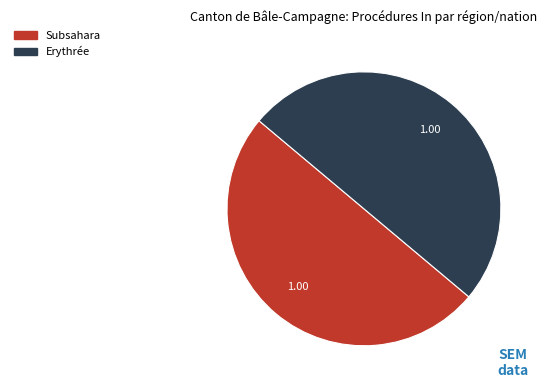

How many segments does this pie chart have?

2